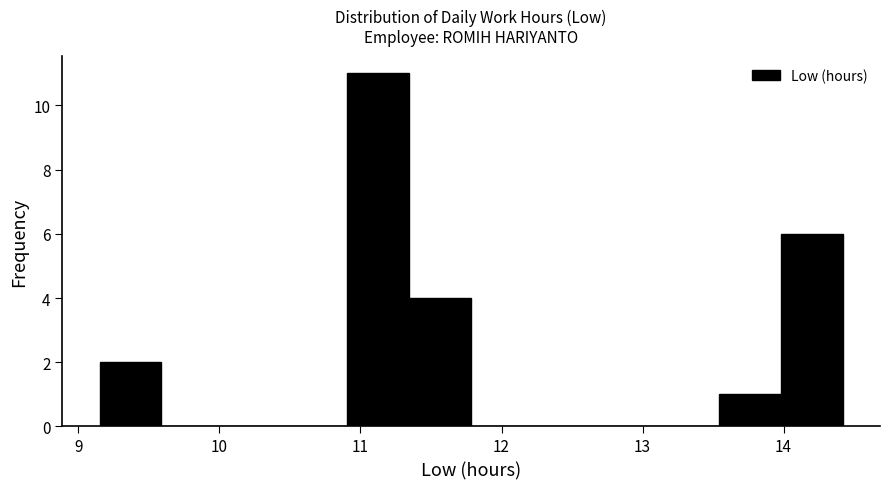

Which range on the x-axis has the tallest bar?

10.9 to 11.3